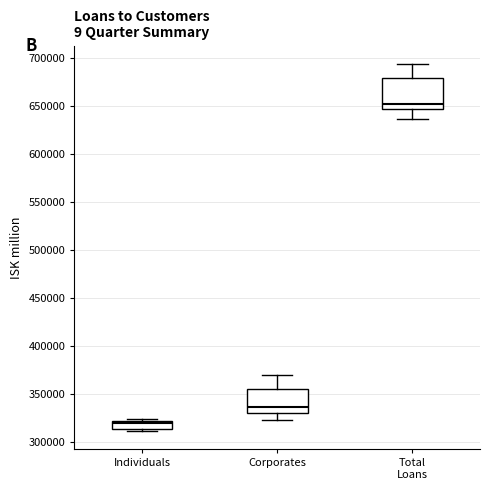

Reading left to right, transcribe this box plot: for each box, give where its median line is, the range the box spans, and where its two whiskers end, as read against the y-axis. The values are not printed on the chart, so give them approximately, as read against the axis.

Individuals: median 320000 (just below the box's upper edge), box 315000 to 320000, whiskers 310000 to 325000
Corporates: median 335000, box 330000 to 355000, whiskers 325000 to 370000
Total Loans: median 655000, box 650000 to 680000, whiskers 635000 to 695000